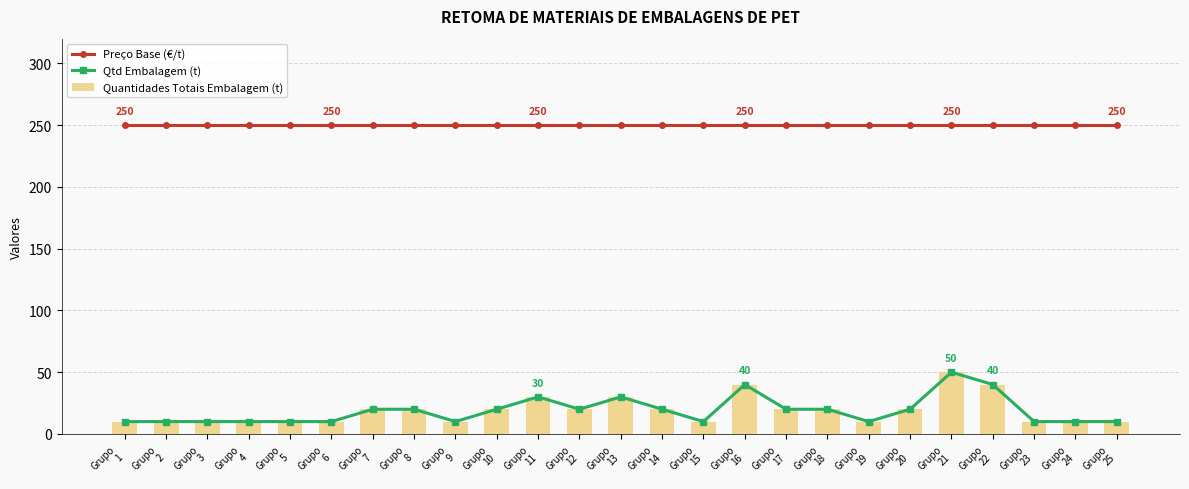

What is the sum of all Preço Base (€/t) values?

6250